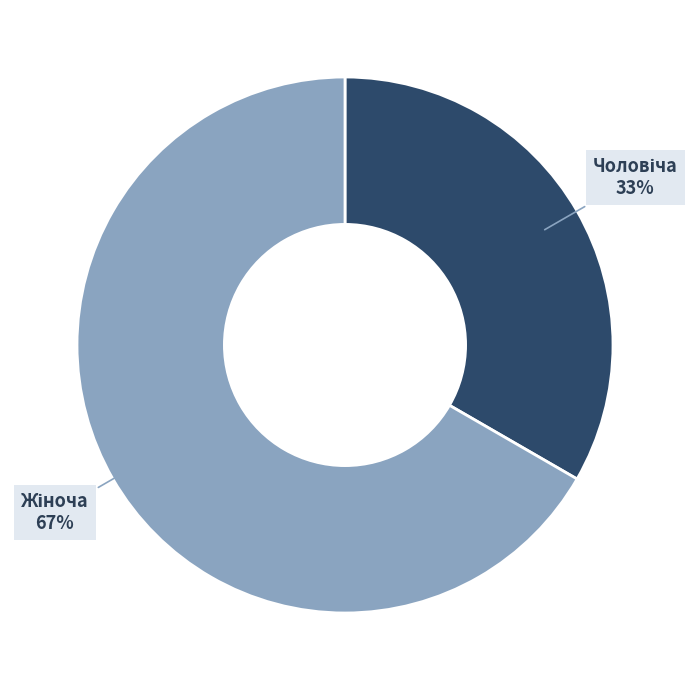

To the nearest percent, what is the average slice percentage?

50%